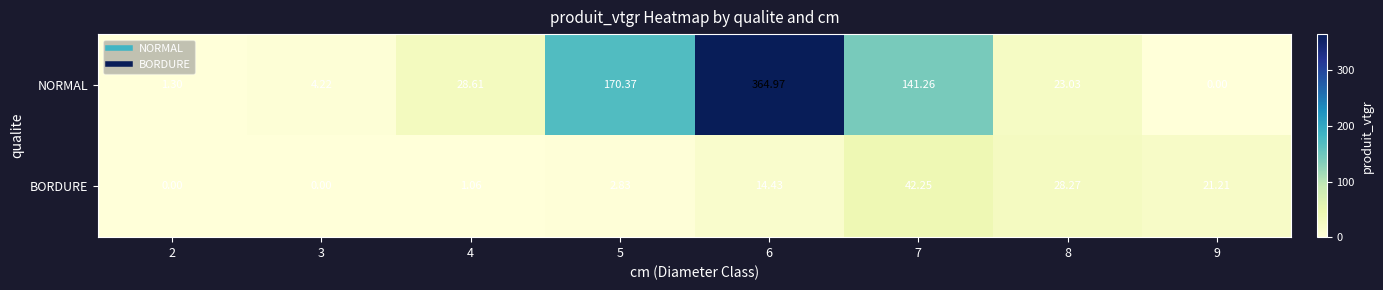

Between 8 and 9, which series saw the biggest shift?

NORMAL